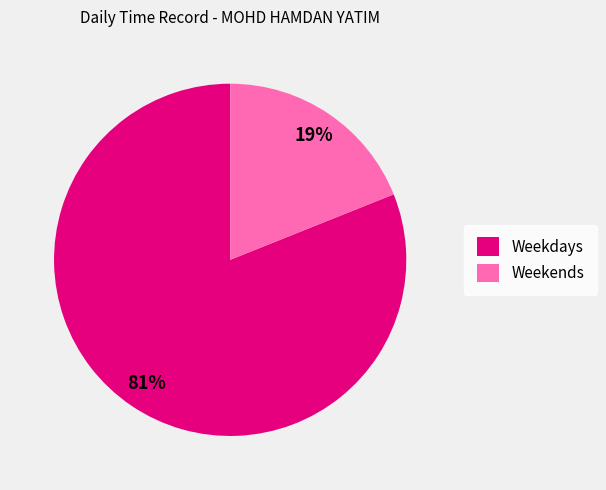

What percentage is the Weekends slice, to the nearest percent?

19%